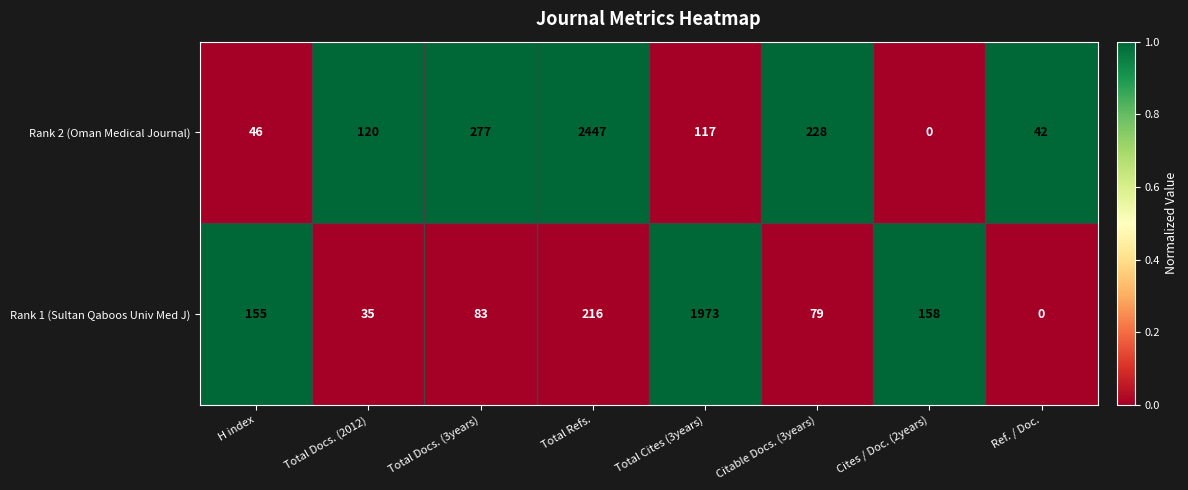

Reading left to right, what are all the values shown in this chart?

Rank 2 (Oman Medical Journal): 46	120	277	2447	117	228	0	42
Rank 1 (Sultan Qaboos Univ Med J): 155	35	83	216	1973	79	158	0